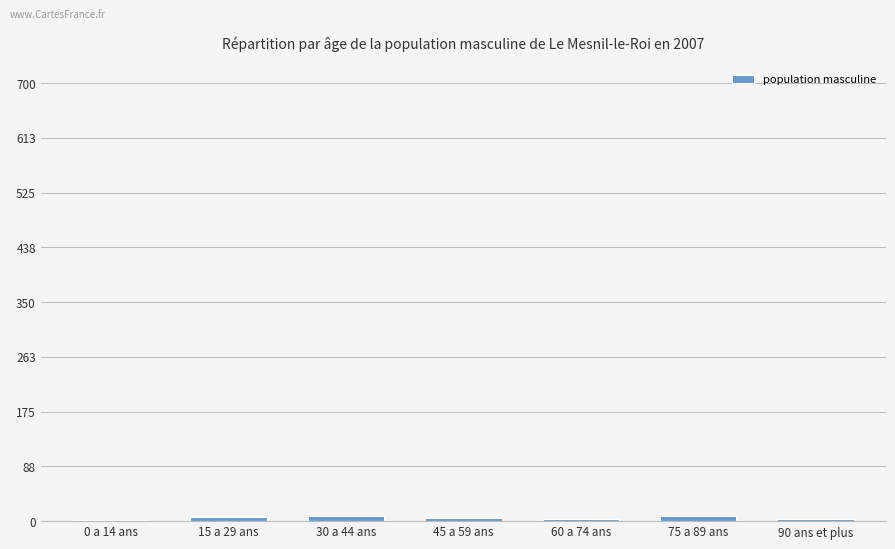

What is the sum of all values?

38